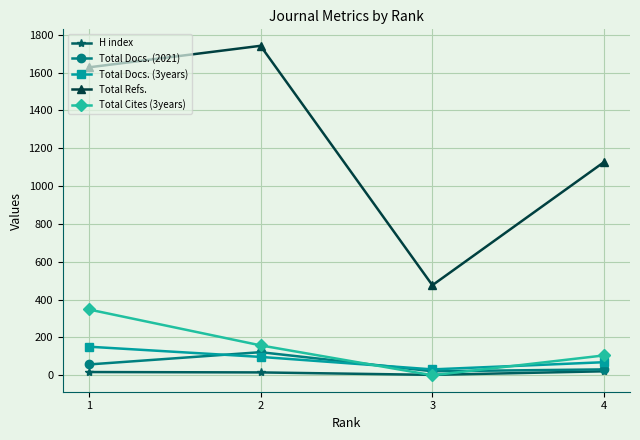

Which series has the largest total across all categories?

Total Refs.